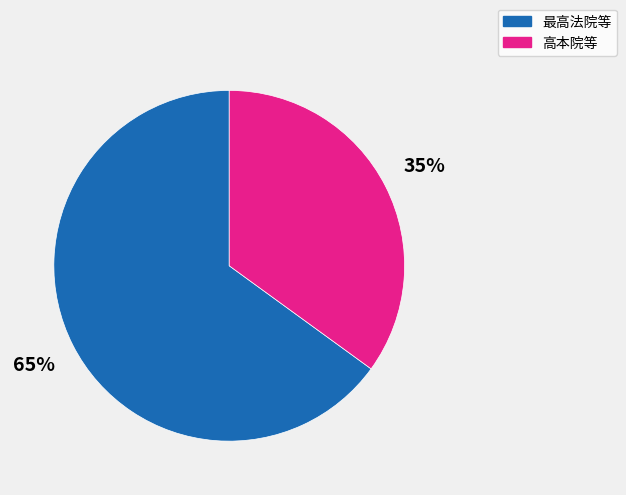

Is there a majority slice in this chart?

Yes